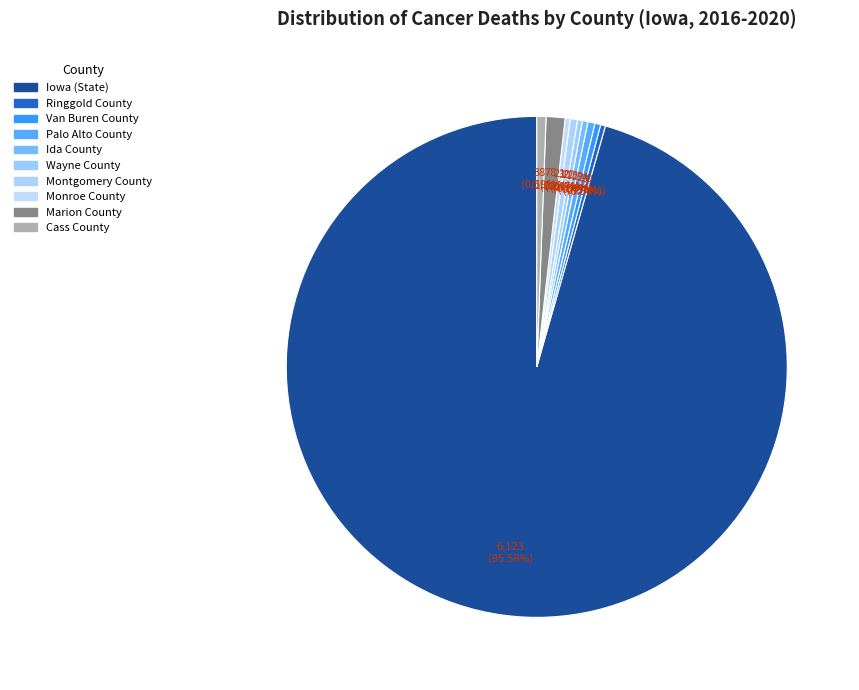

Which category accounts for the majority?

Iowa (State)